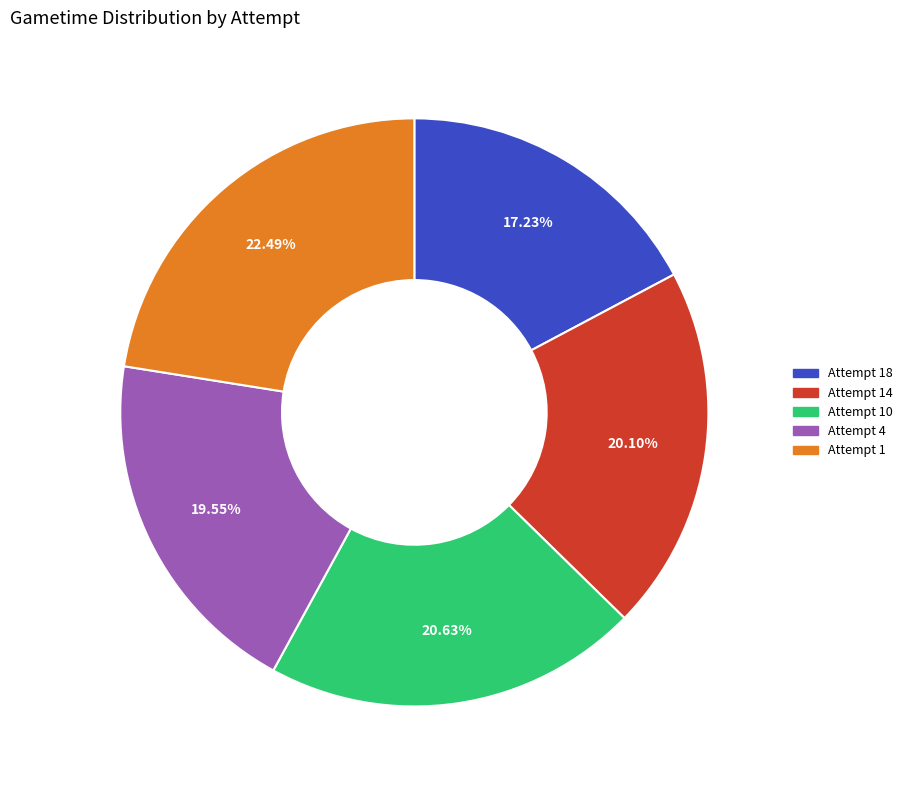

Does Attempt 1 account for over 50% of the chart?

No